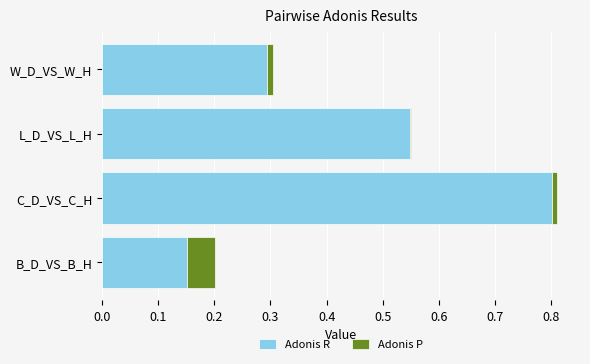

True or false: Adonis R has a value of 0.8 at C_D_VS_C_H.

True